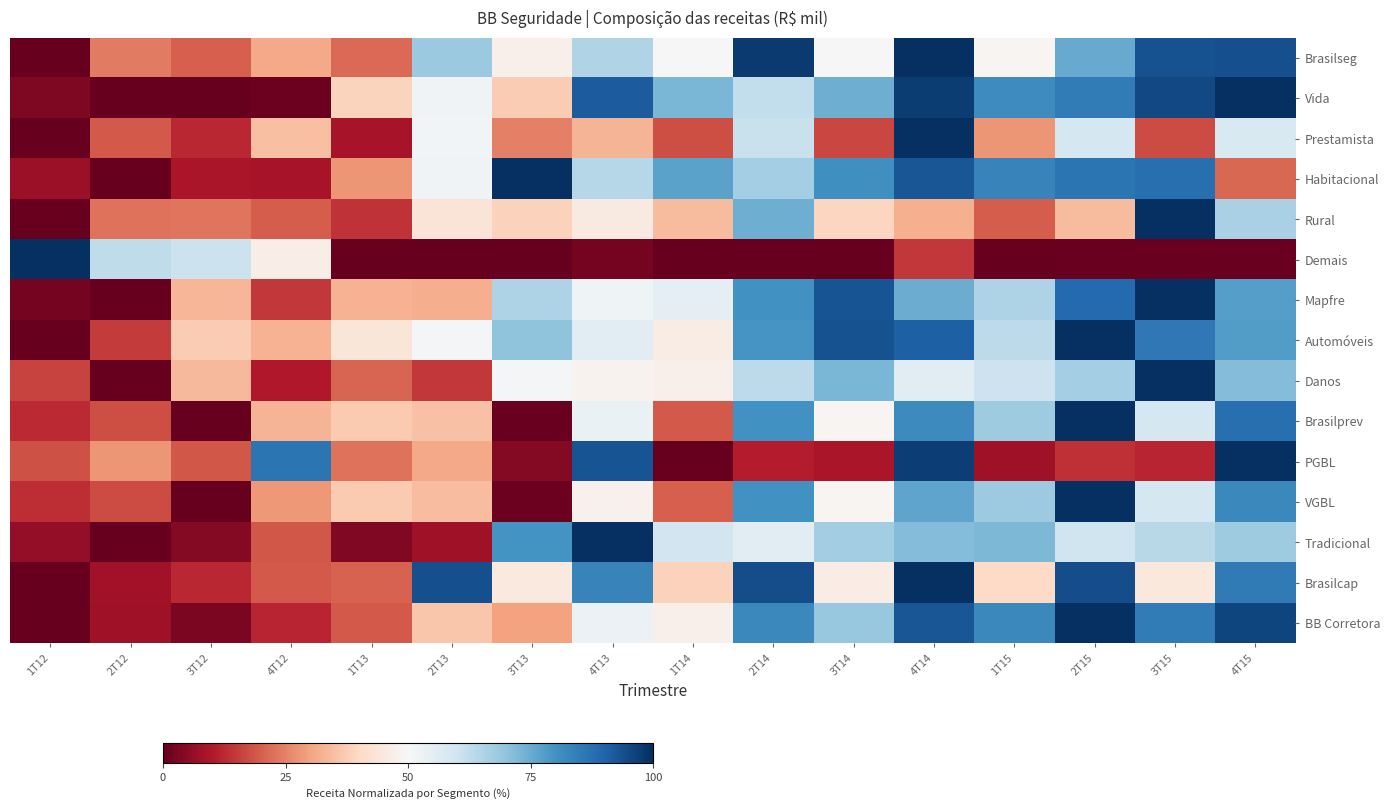

Reading right to left, what are all the values shown in this chart?

Brasilseg: 4T15=93.8	3T15=93.5	2T15=75.2	1T15=49.0	4T14=100.0	3T14=49.8	2T14=97.8	1T14=50.1	4T13=64.9	3T13=47.3	2T13=68.4	1T13=21.5	4T12=31.2	3T12=20.1	2T12=24.0	1T12=0.0
Vida: 4T15=100.0	3T15=95.3	2T15=84.8	1T15=81.5	4T14=97.5	3T14=74.6	2T14=62.5	1T14=72.7	4T13=91.6	3T13=37.4	2T13=51.9	1T13=38.9	4T12=1.0	3T12=0.0	2T12=0.2	1T12=3.4
Prestamista: 4T15=57.5	3T15=17.3	2T15=58.9	1T15=28.0	4T14=100.0	3T14=16.5	2T14=61.0	1T14=17.8	4T13=33.2	3T13=24.7	2T13=51.4	1T13=8.7	4T12=35.0	3T12=12.4	2T12=19.5	1T12=0.0
Habitacional: 4T15=21.2	3T15=87.8	2T15=86.4	1T15=83.4	4T14=92.8	3T14=80.5	2T14=67.2	1T14=76.8	4T13=64.3	3T13=100.0	2T13=51.8	1T13=27.8	4T12=8.8	3T12=9.3	2T12=0.0	1T12=7.4
Rural: 4T15=66.4	3T15=100.0	2T15=34.1	1T15=19.9	4T14=32.4	3T14=39.4	2T14=74.4	1T14=34.3	4T13=45.6	3T13=38.5	2T13=43.4	1T13=14.0	4T12=19.8	3T12=23.2	2T12=22.7	1T12=0.0
Demais: 4T15=0.6	3T15=0.5	2T15=0.4	1T15=0.3	4T14=14.5	3T14=0.2	2T14=0.1	1T14=0.1	4T13=2.2	3T13=0.0	2T13=0.0	1T13=0.0	4T12=46.5	3T12=60.9	2T12=62.8	1T12=100.0
Mapfre: 4T15=77.7	3T15=100.0	2T15=88.9	1T15=65.3	4T14=74.8	3T14=93.2	2T14=80.3	1T14=54.9	4T13=52.3	3T13=65.5	2T13=31.7	1T13=32.6	4T12=14.8	3T12=33.4	2T12=0.0	1T12=2.1
Automóveis: 4T15=78.0	3T15=85.6	2T15=100.0	1T15=63.1	4T14=90.7	3T14=93.5	2T14=79.4	1T14=46.4	4T13=55.1	3T13=70.0	2T13=50.8	1T13=43.8	4T12=32.6	3T12=37.1	2T12=15.2	1T12=0.0
Danos: 4T15=71.7	3T15=100.0	2T15=67.0	1T15=60.4	4T14=55.8	3T14=72.9	2T14=62.9	1T14=47.3	4T13=48.2	3T13=51.0	2T13=14.8	1T13=20.9	4T12=10.0	3T12=33.7	2T12=0.0	1T12=16.3
Brasilprev: 4T15=87.9	3T15=58.9	2T15=100.0	1T15=67.8	4T14=81.8	3T14=49.1	2T14=80.2	1T14=19.5	4T13=53.4	3T13=0.8	2T13=35.4	1T13=37.0	4T12=32.9	3T12=0.0	2T12=17.9	1T12=12.9
PGBL: 4T15=100.0	3T15=11.8	2T15=13.6	1T15=7.8	4T14=97.0	3T14=9.3	2T14=10.6	1T14=0.0	4T13=93.1	3T13=4.2	2T13=31.2	1T13=22.9	4T12=86.6	3T12=19.0	2T12=28.0	1T12=18.2
VGBL: 4T15=82.2	3T15=58.9	2T15=100.0	1T15=68.0	4T14=76.3	3T14=49.2	2T14=80.4	1T14=20.3	4T13=47.9	3T13=1.1	2T13=34.7	1T13=36.8	4T12=28.4	3T12=0.0	2T12=17.4	1T12=12.9
Tradicional: 4T15=67.9	3T15=64.0	2T15=60.0	1T15=72.4	4T14=71.5	3T14=67.4	2T14=55.5	1T14=59.7	4T13=100.0	3T13=80.0	2T13=7.7	1T13=3.6	4T12=19.1	3T12=4.2	2T12=0.0	1T12=6.0
Brasilcap: 4T15=85.4	3T15=44.8	2T15=94.4	1T15=39.9	4T14=100.0	3T14=46.3	2T14=94.2	1T14=38.4	4T13=83.6	3T13=45.2	2T13=94.1	1T13=20.6	4T12=19.2	3T12=12.4	2T12=7.9	1T12=0.0
BB Corretora: 4T15=95.7	3T15=84.9	2T15=100.0	1T15=82.2	4T14=93.0	3T14=68.8	2T14=82.2	1T14=47.6	4T13=52.9	3T13=30.0	2T13=36.0	1T13=19.2	4T12=11.9	3T12=2.9	2T12=7.7	1T12=0.0